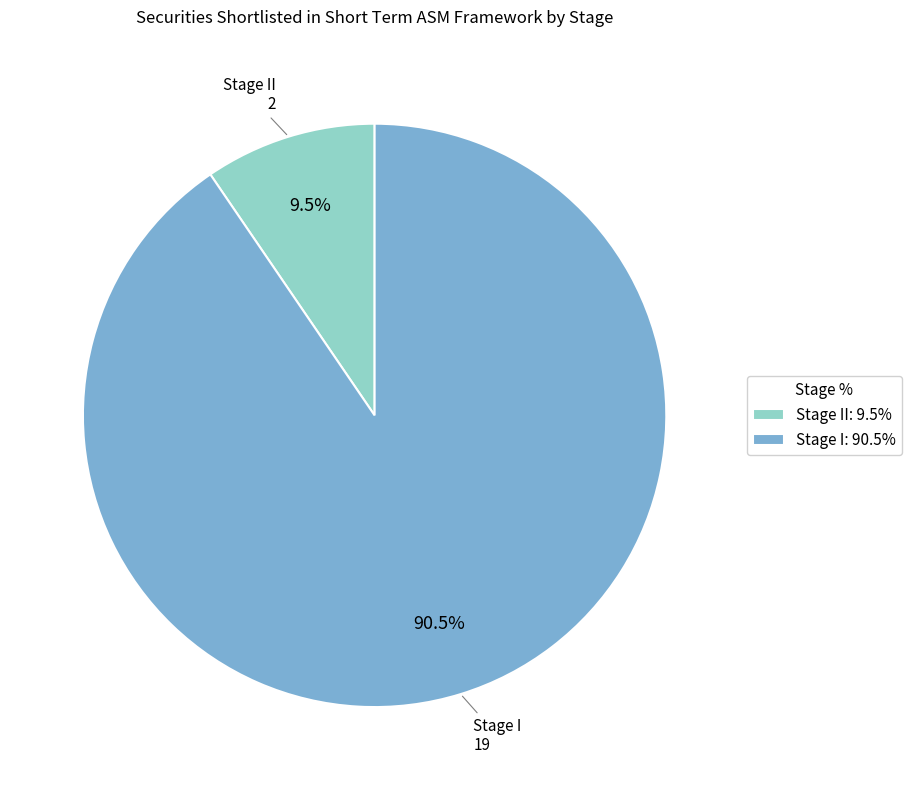

Combined, what portion of the pie is Stage I: 90.5% and Stage II: 9.5%?

100.0%